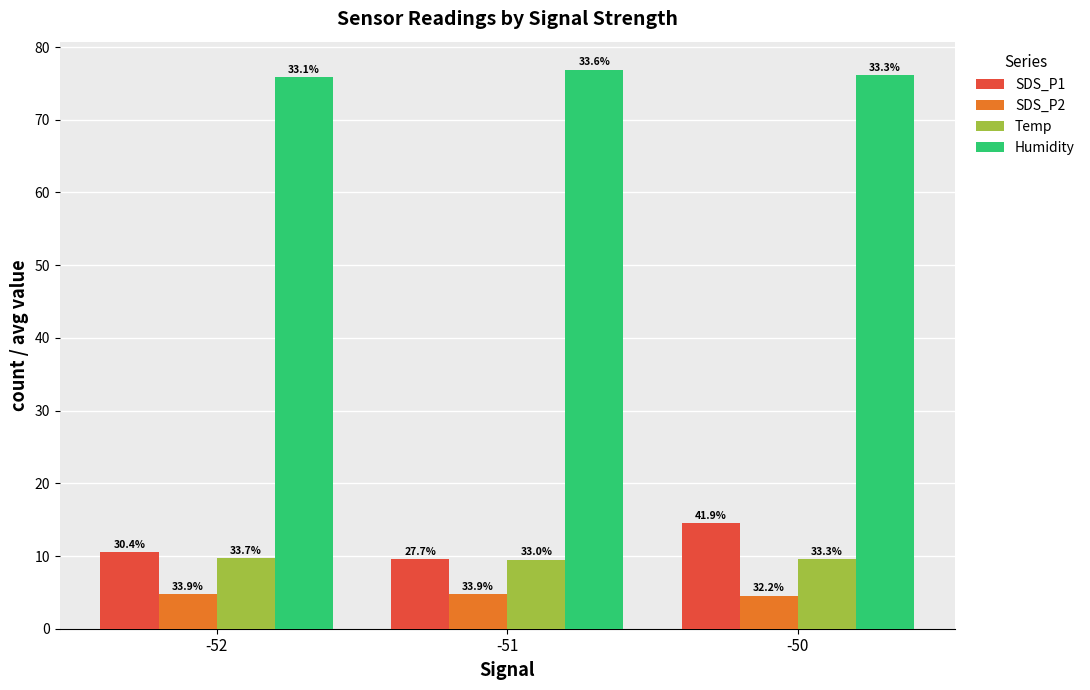

Rank the series at -50 from lowest to highest value.

SDS_P2, Temp, SDS_P1, Humidity